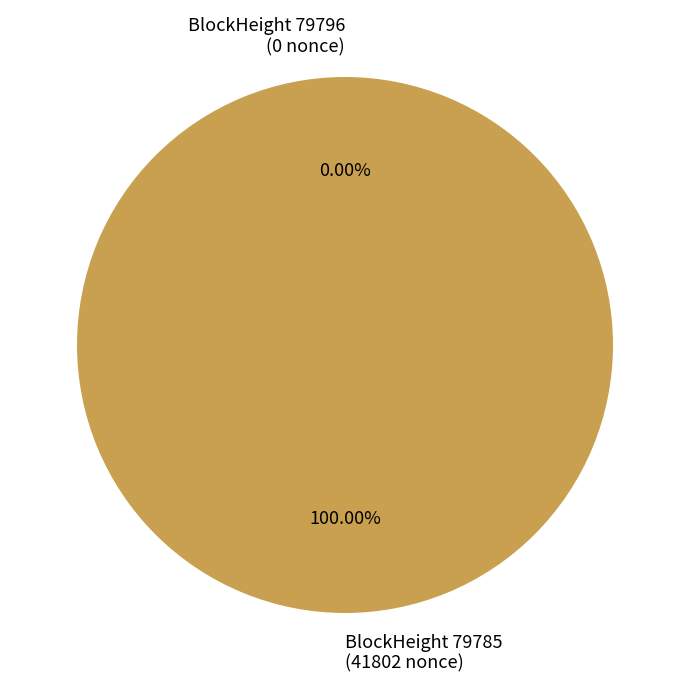

To the nearest percent, what is the difference between the 79785 and 79796 slice percentages?

100%